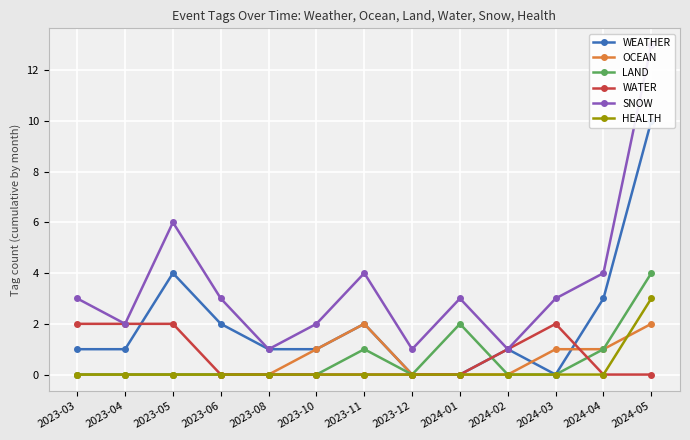

Which series has the widest spread of values?

SNOW